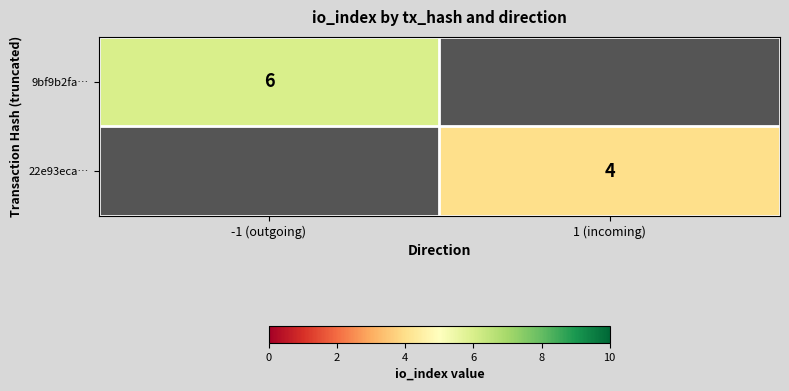

Is it true that 9bf9b2fa… equals 8 at -1 (outgoing)?

False